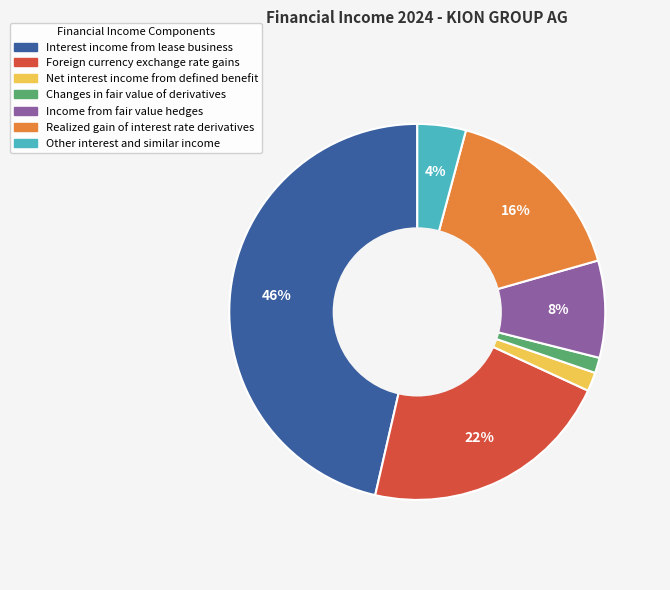

Does Other interest and similar income account for over 50% of the chart?

No